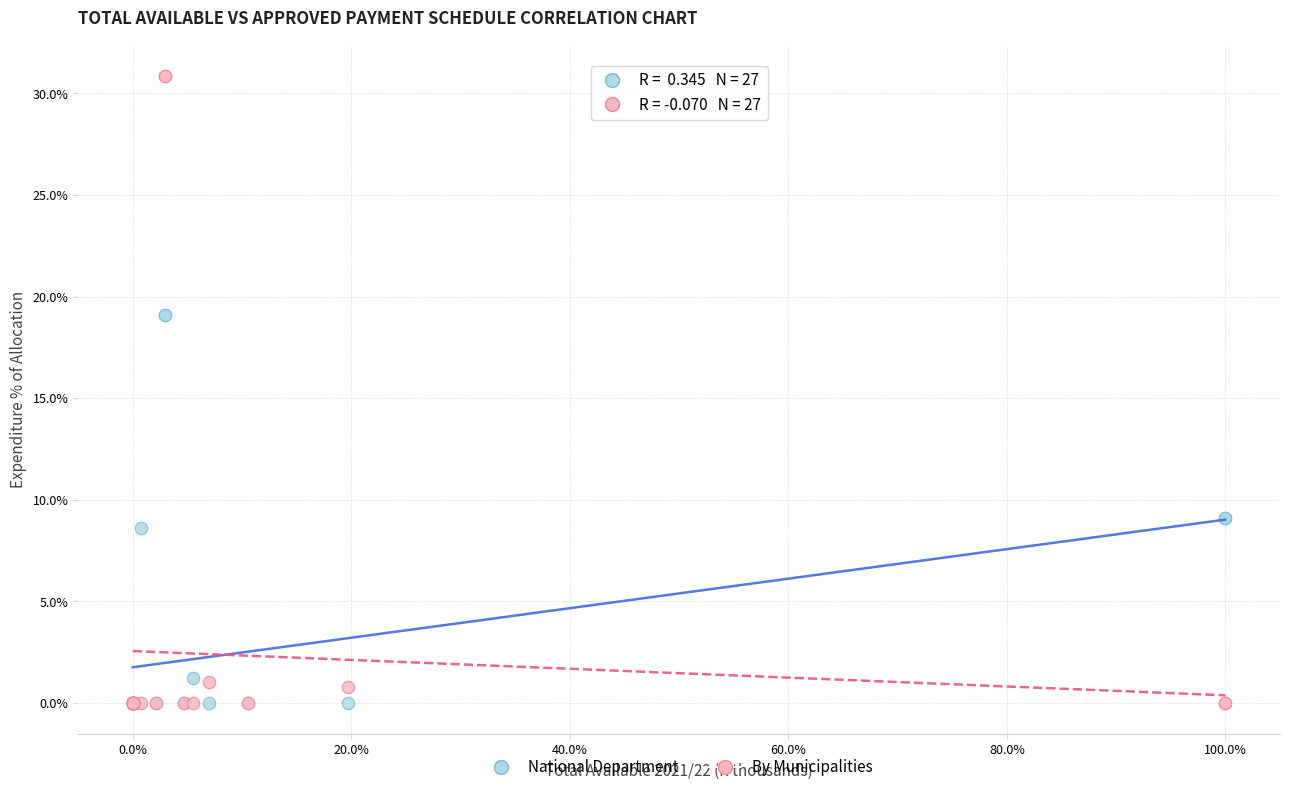

Which series contains the highest Y value?

By Municipalities